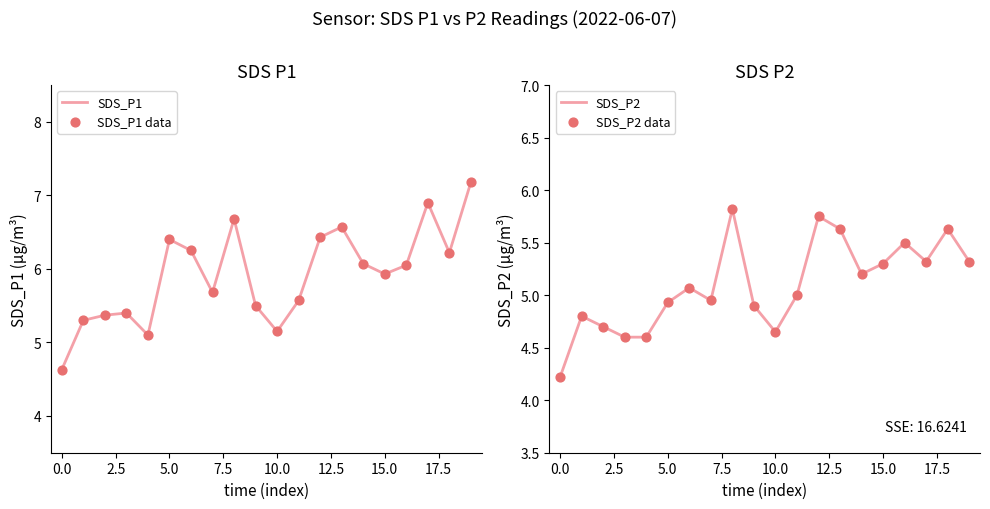

What are all the series names shown in the legend?

SDS_P1, SDS_P1 data, SDS_P2, SDS_P2 data